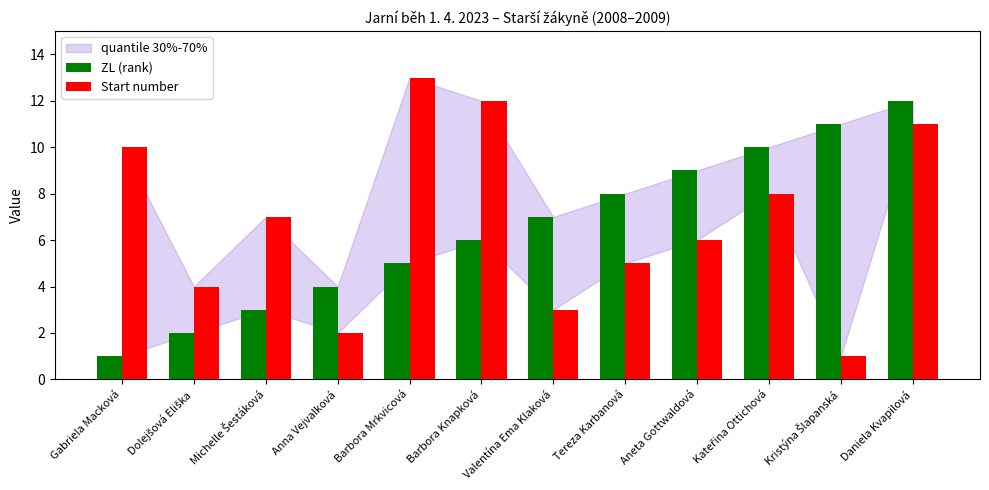

Rank the series by their maximum value, from highest to lowest.

Start number, ZL (rank)